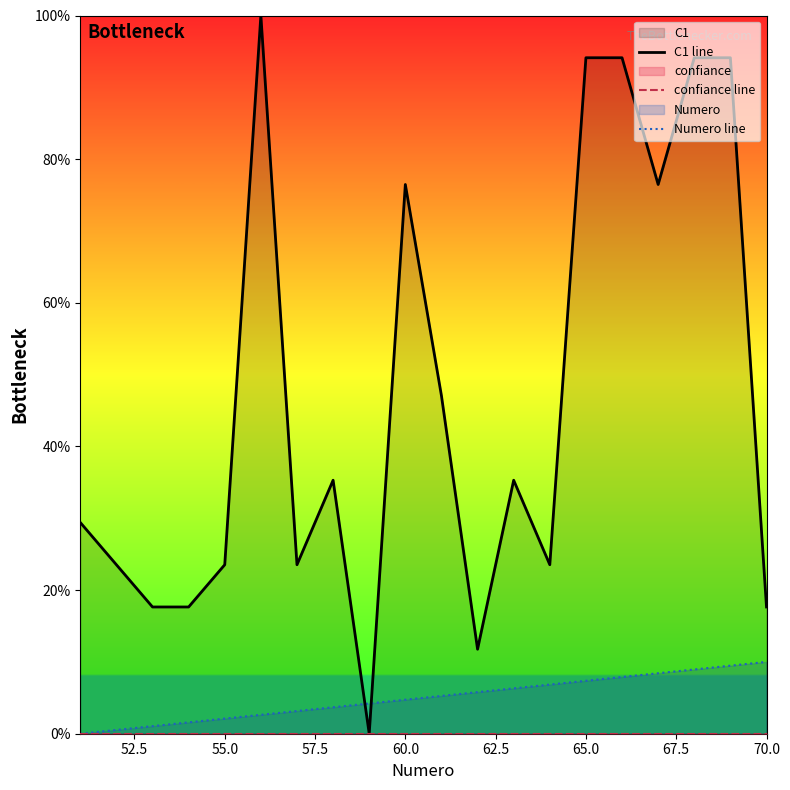

Count the number of data series in this chart.

3